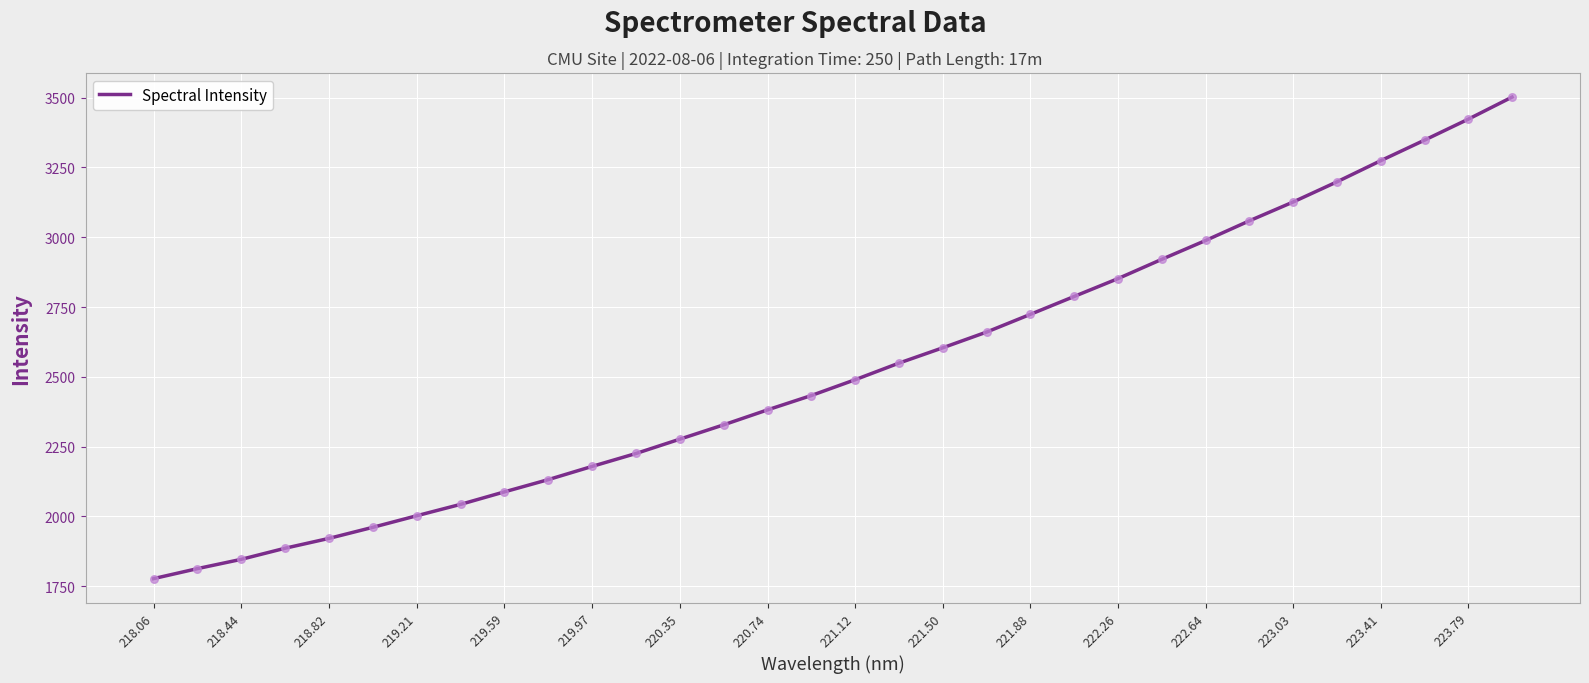

What is the minimum value shown in the chart?

1777.5